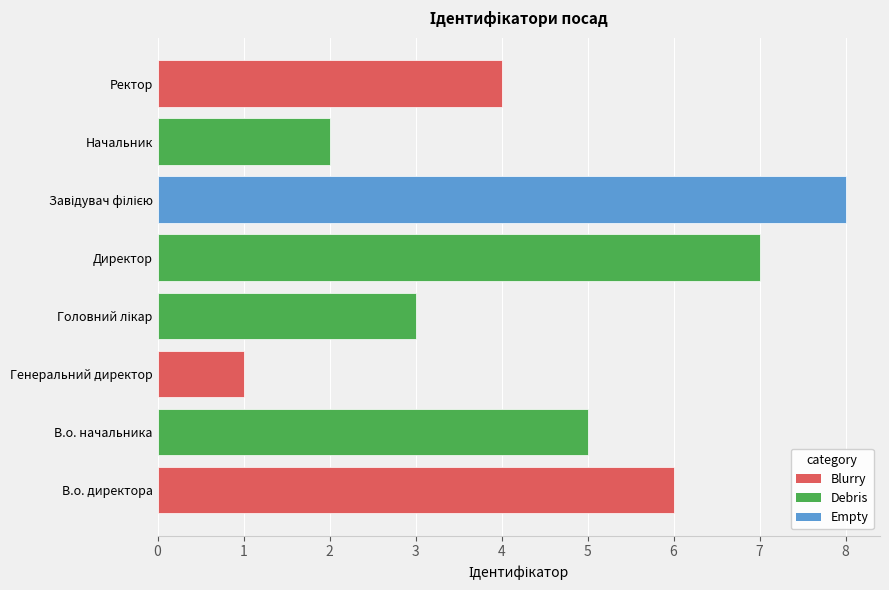

What is the difference between the second highest and second lowest values?

5